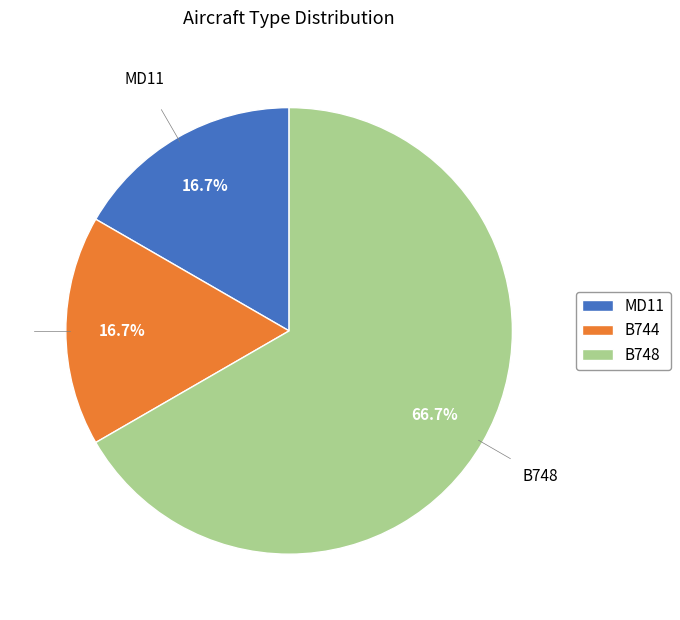

What percentage do MD11 and B748 together represent?

83.3%